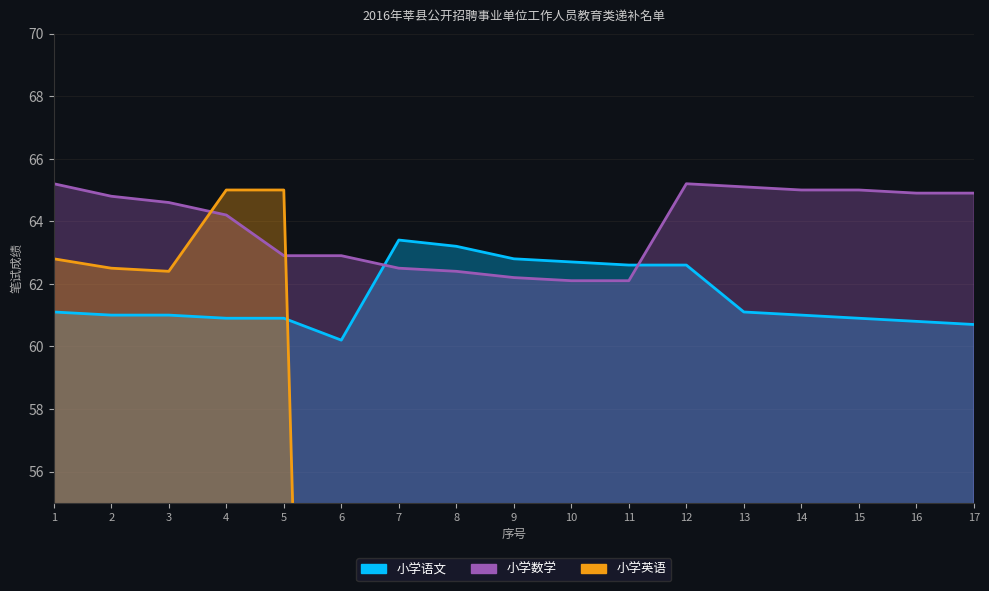

What is the difference between the maximum and minimum values in the 小学英语 series?

65.0